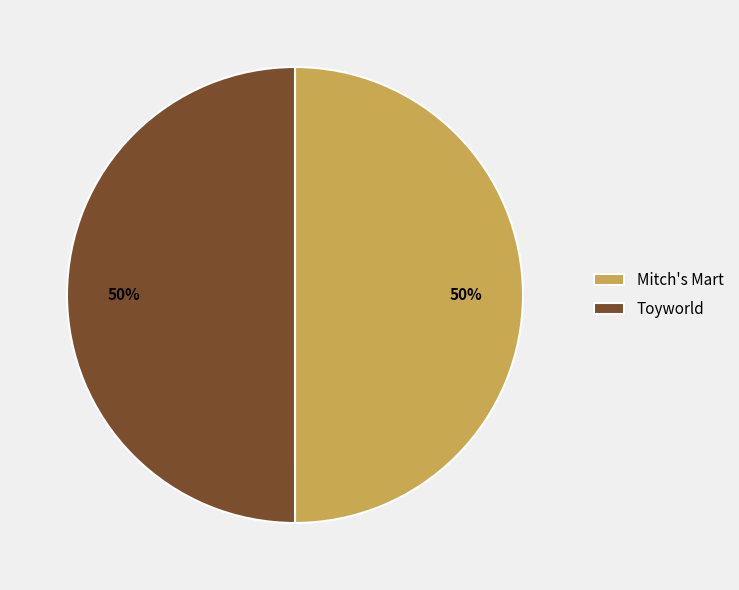

True or false: Mitch's Mart accounts for 41% of the total.

False